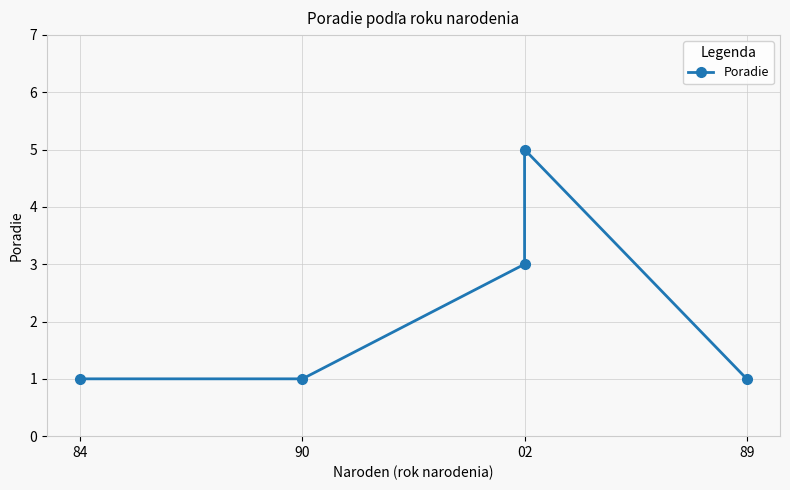

What is the label of the 4th point from the right?

90